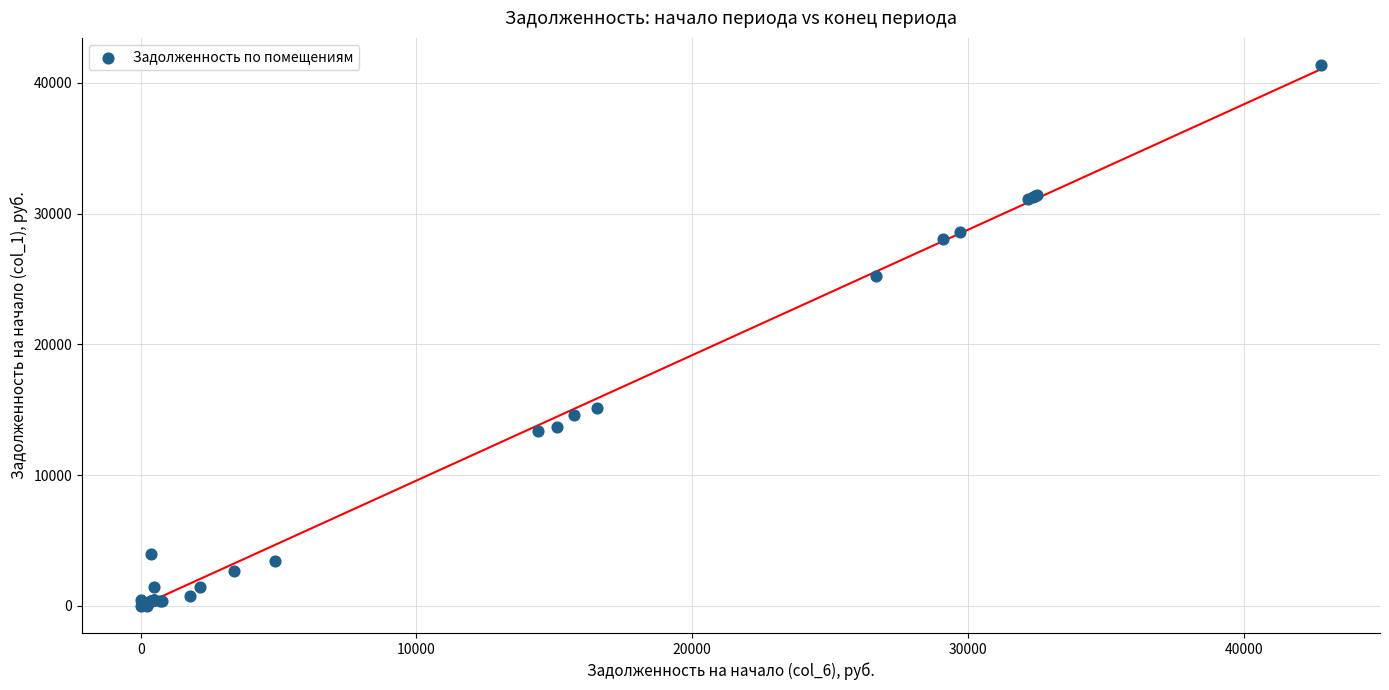

What Y value in the scatter plot is closest to 20686?

25227.1